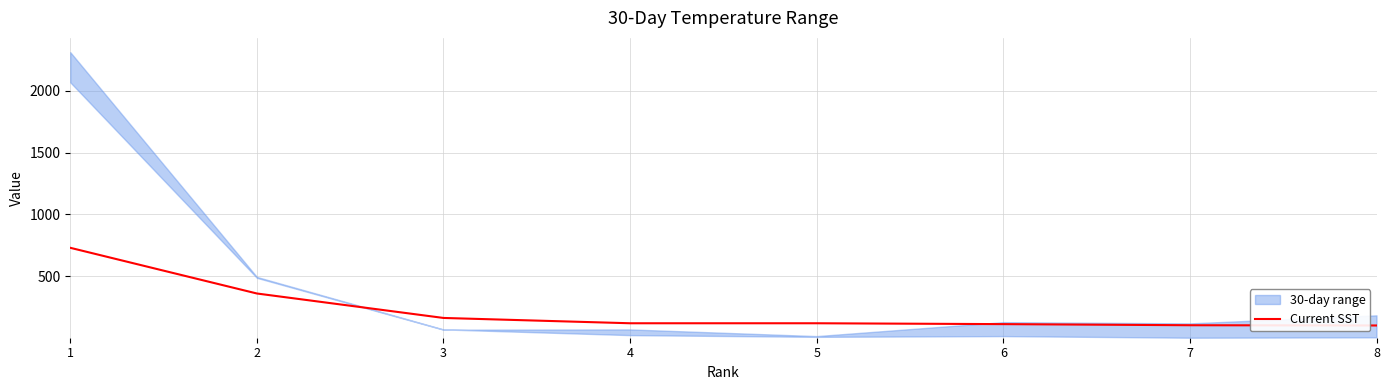

True or false: the data shows 111 at 6.

True